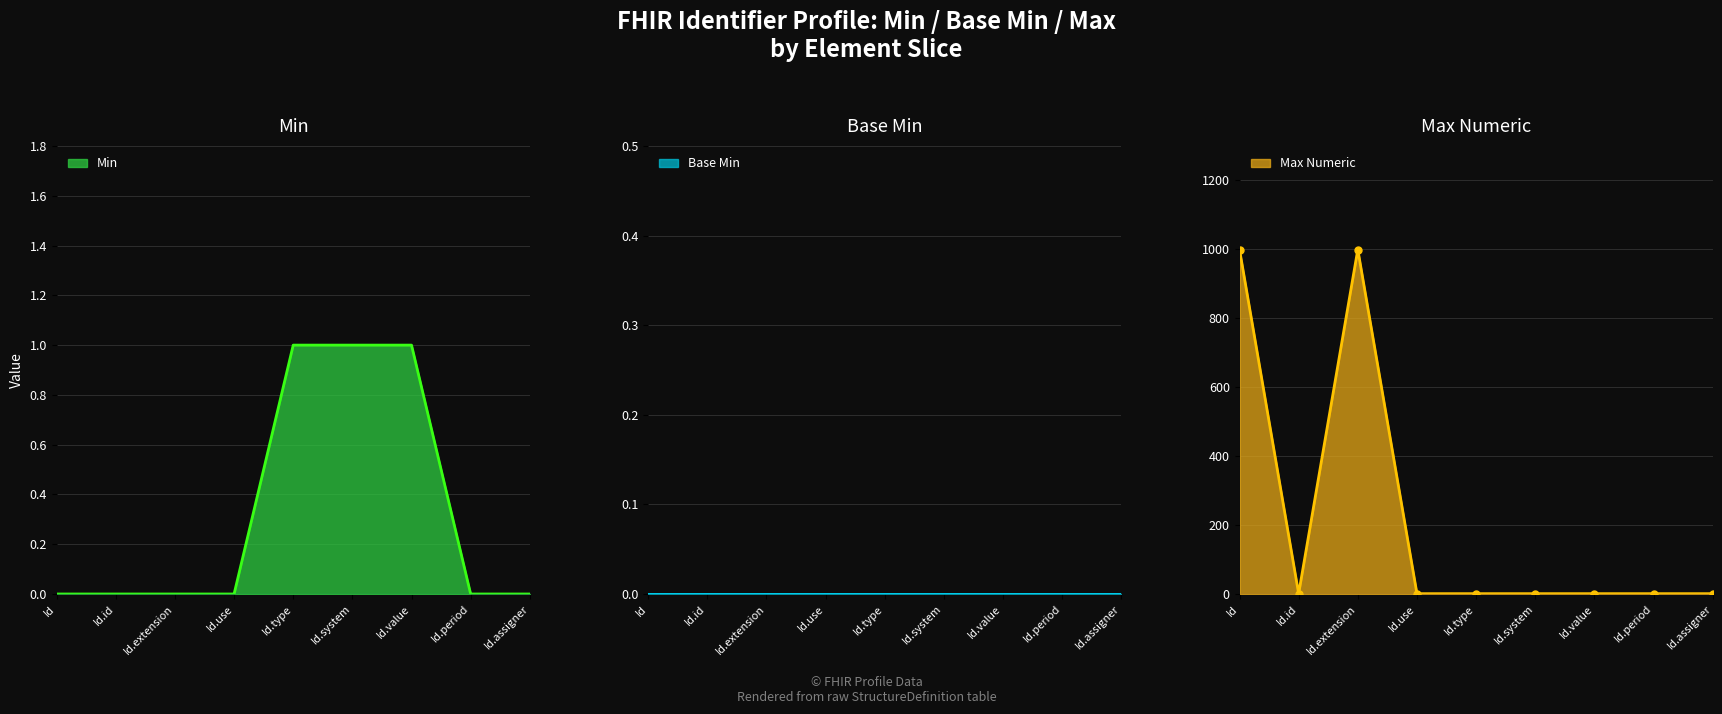

Count the Min values in the range 0 to 1.

9